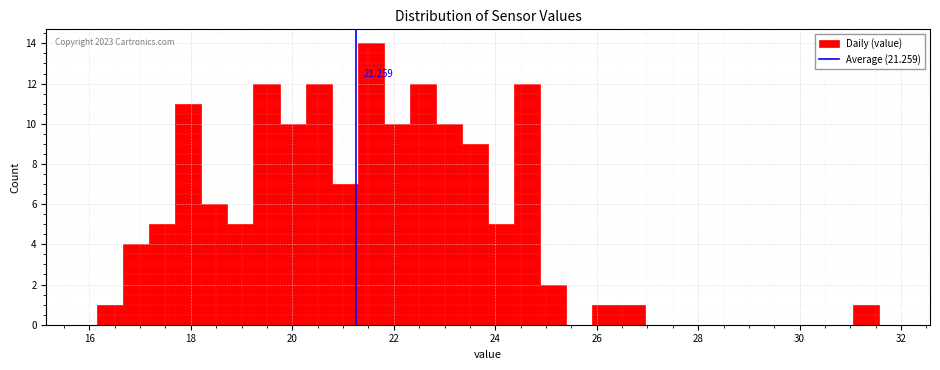

Read against the x-axis, roughly where is the centre of the tallest bar?

21.6